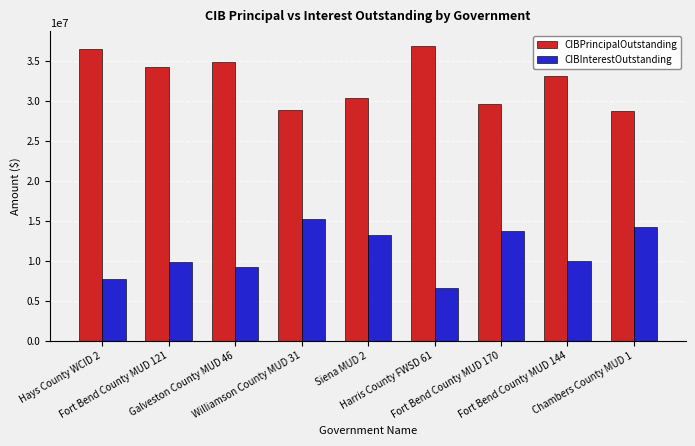

Which series has the largest total across all categories?

CIBPrincipalOutstanding